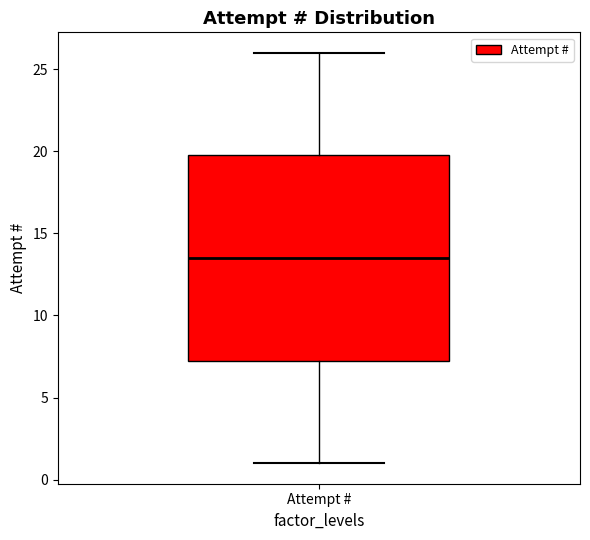

Where does the median line of the box for Attempt # sit on the y-axis? The values are not printed on the chart, so give them approximately, as read against the axis.

13.5